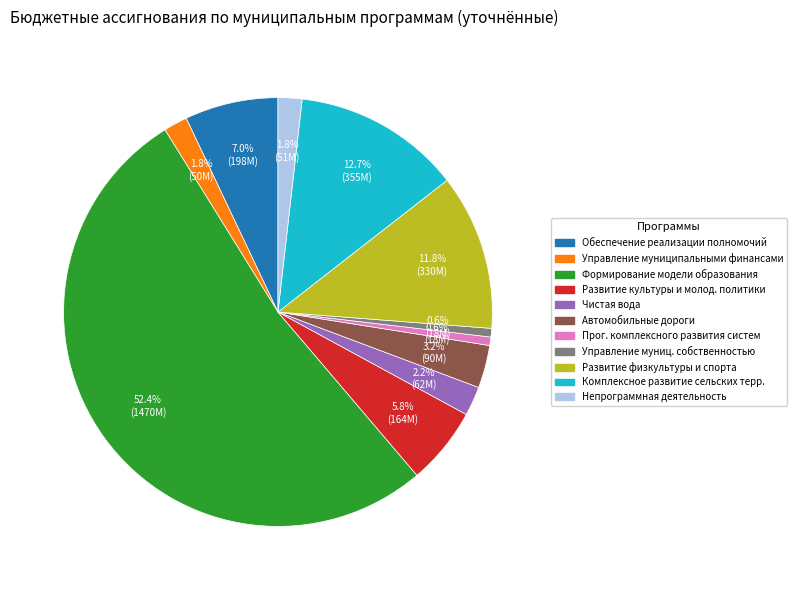

Is there a majority slice in this chart?

Yes